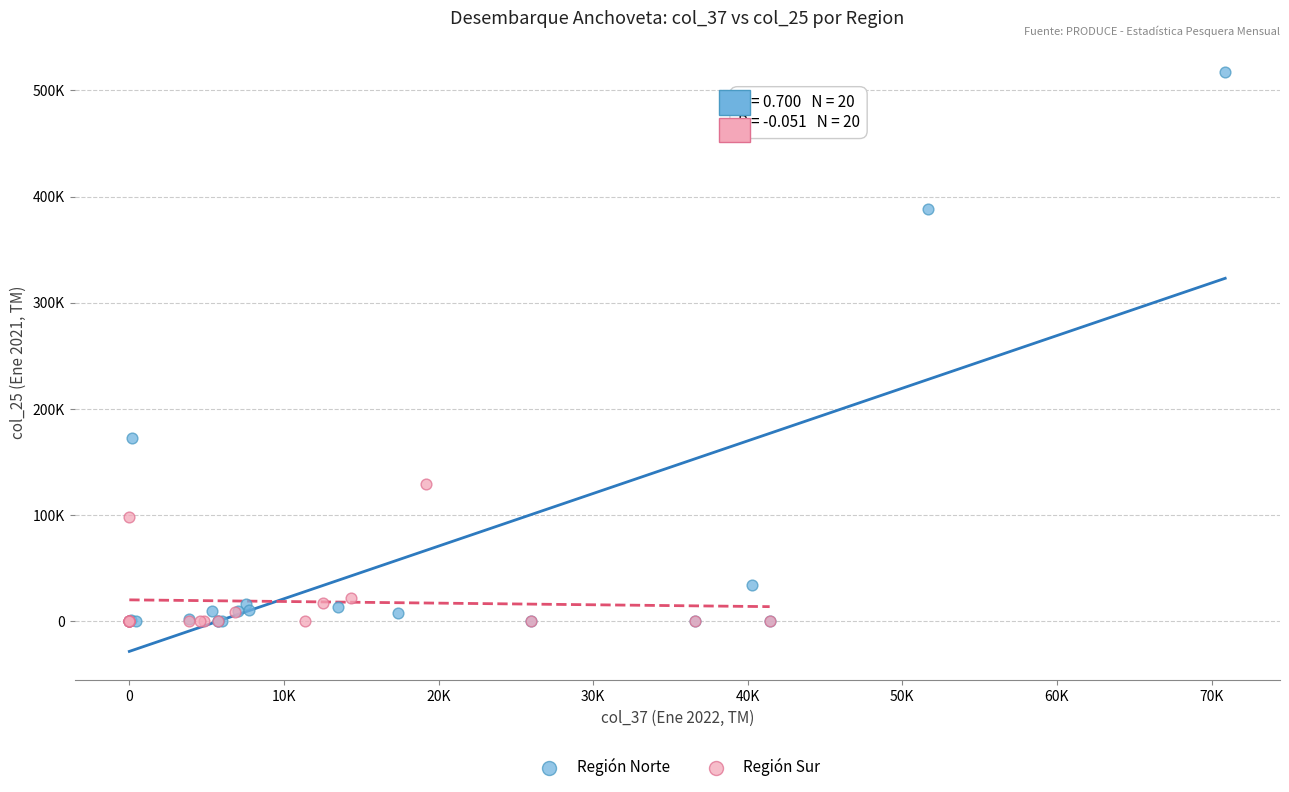

What are all the series names shown in the legend?

Región Norte, Región Sur